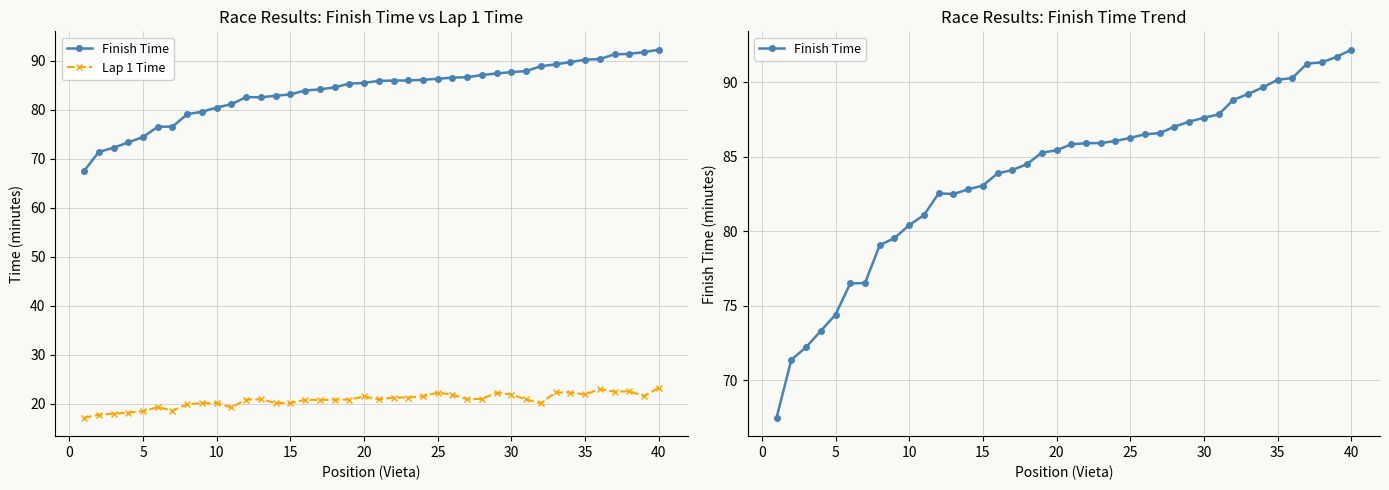

Does the chart display data point markers on the line(s)?

Yes